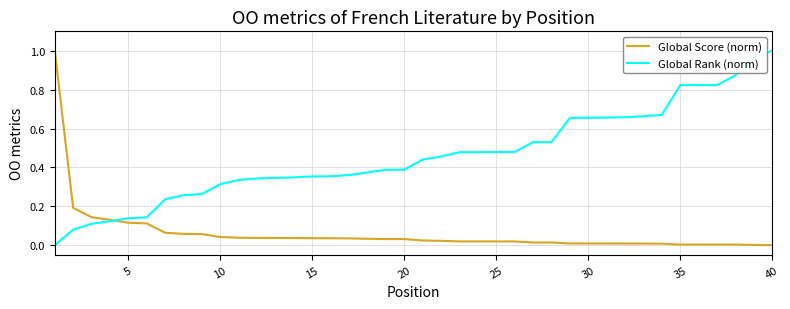

Which series has the largest total across all categories?

Global Rank (norm)